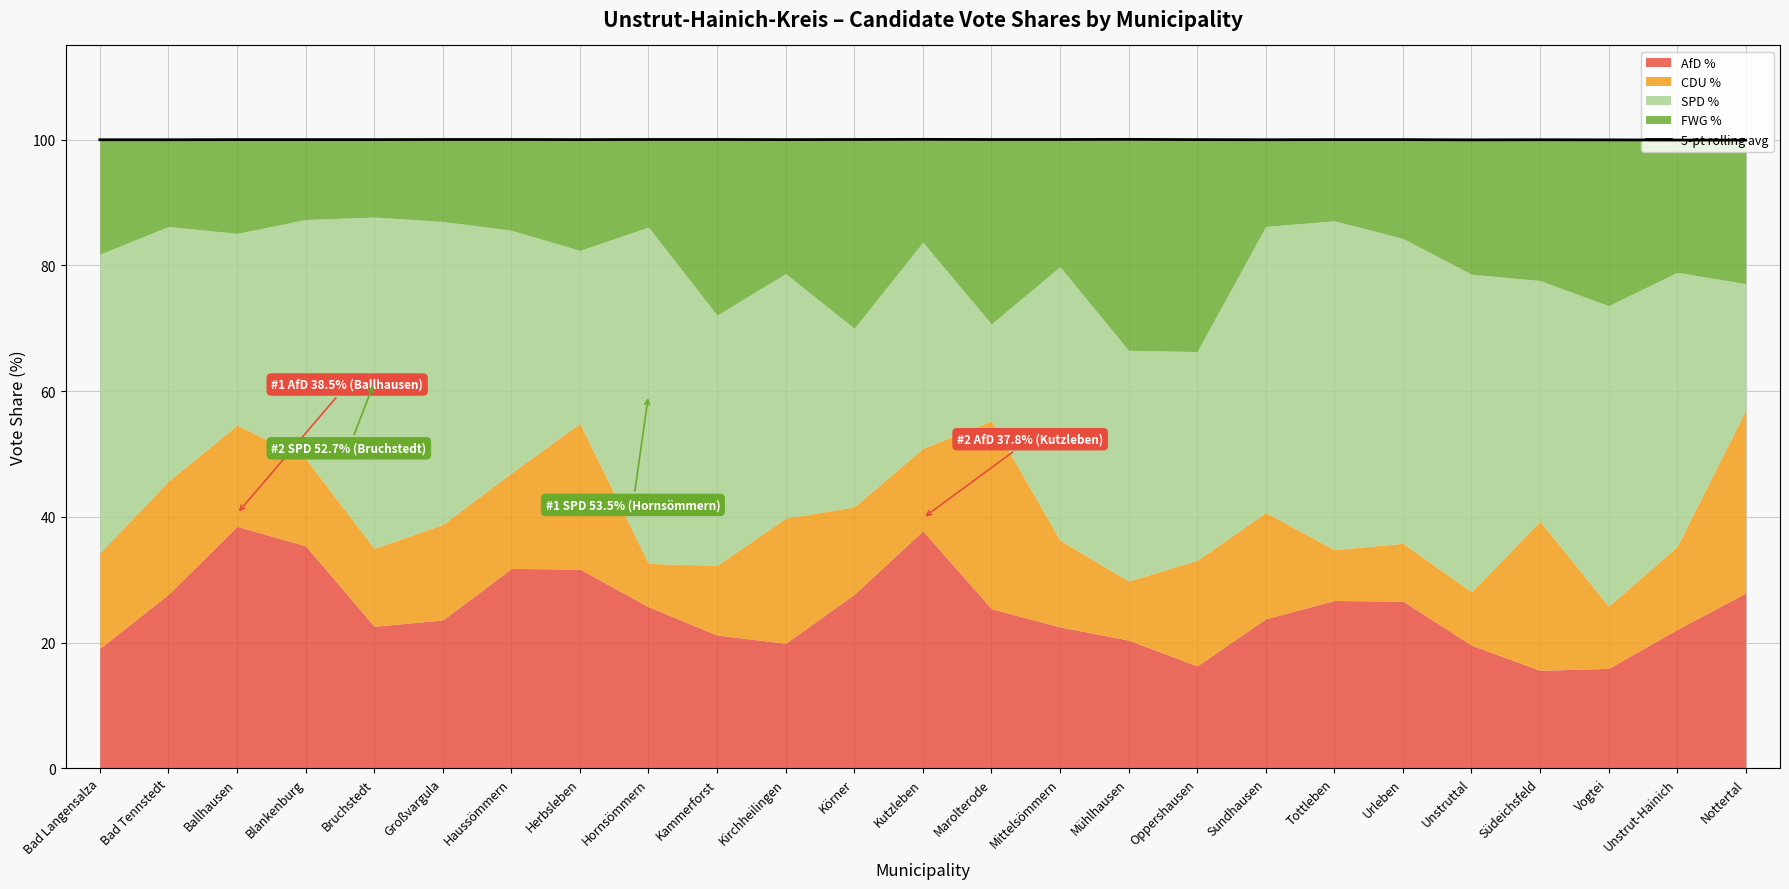

At which label does the data first exceed 100?

Ballhausen